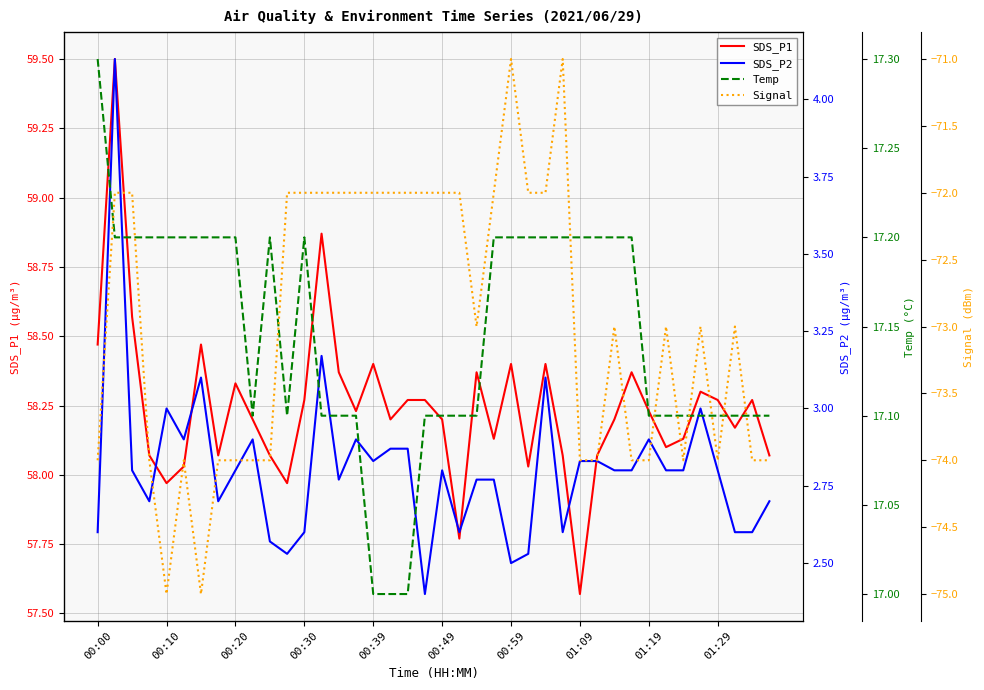

At 10, list the series in order from largest to smallest.

SDS_P1, Temp, SDS_P2, Signal